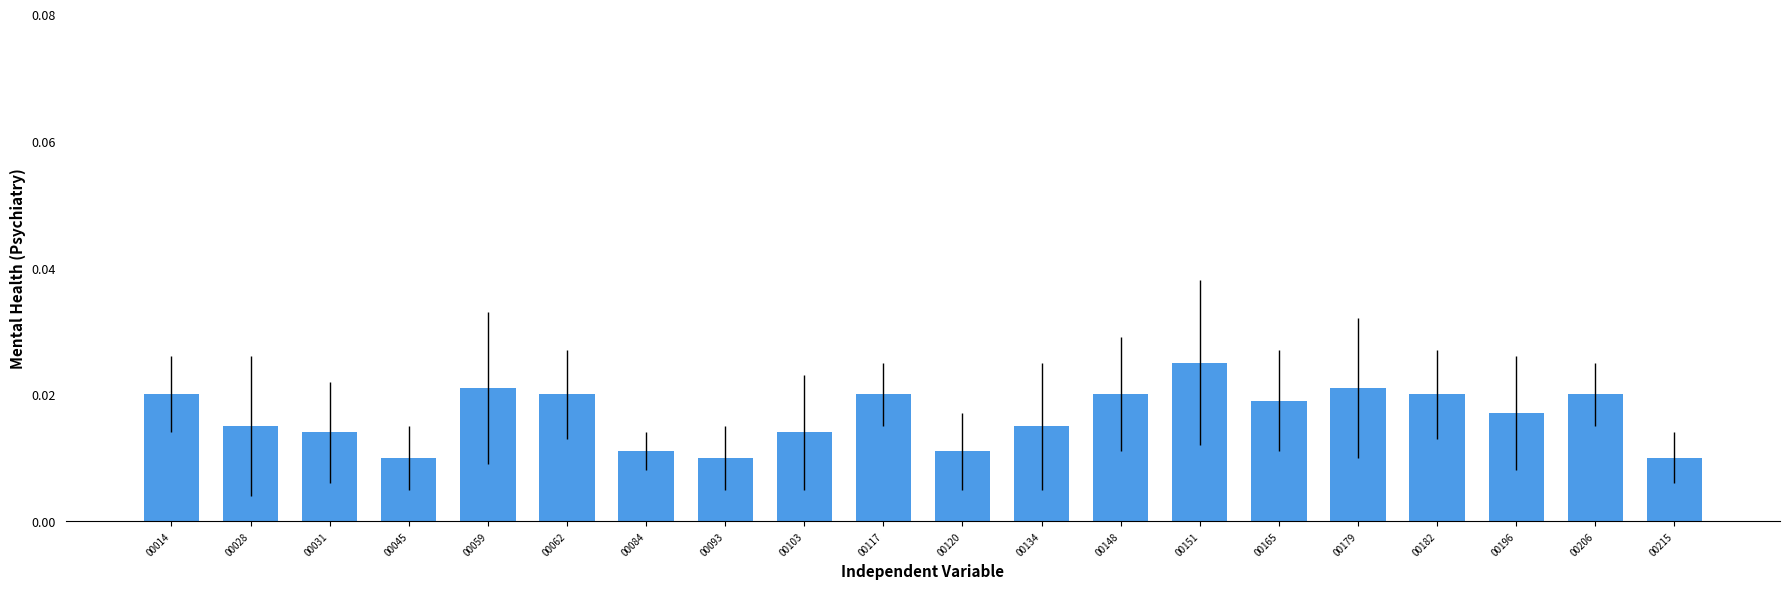

Does the chart contain any negative values?

No